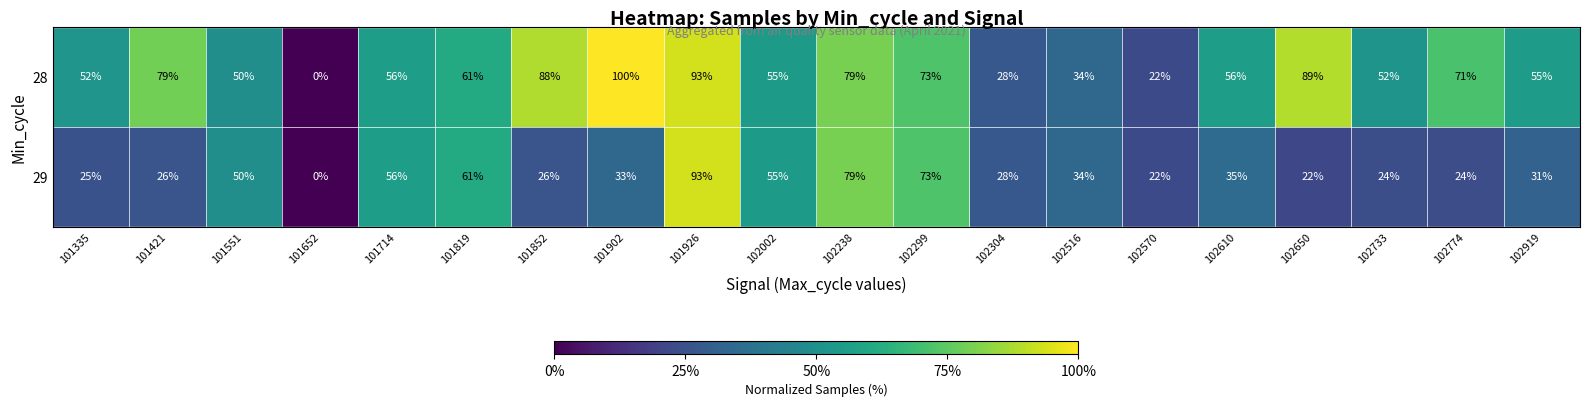

What is the sum of all 28 values?

1193